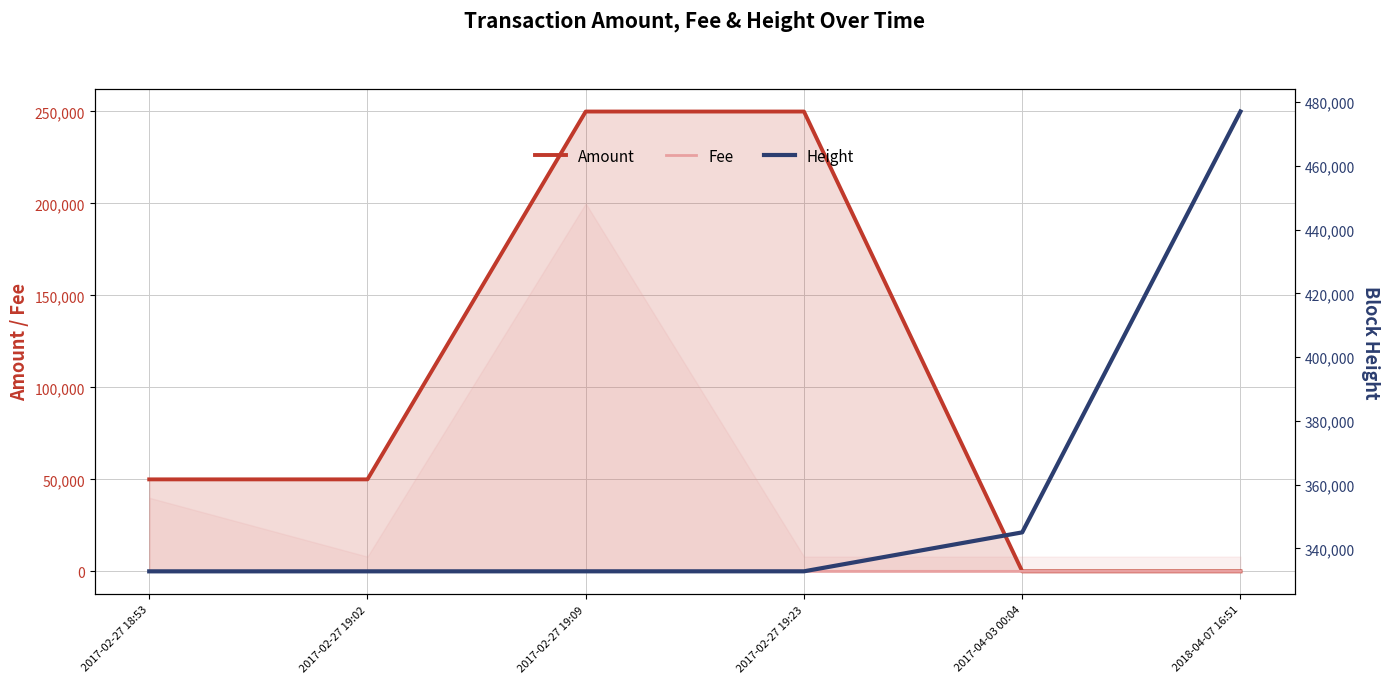

Which has a higher value, 2017-02-27 19:02 or 2017-02-27 19:23?

2017-02-27 19:23